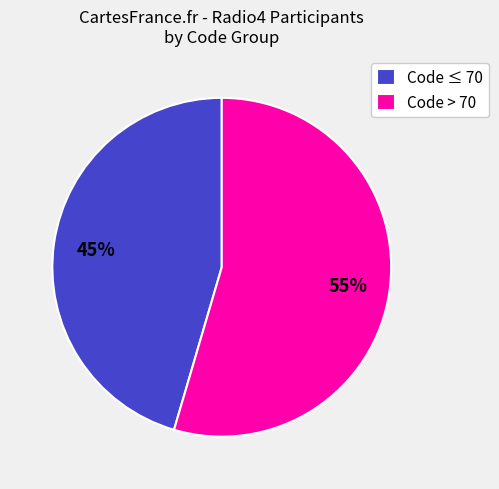

Is Code ≤ 70 the majority of the pie?

No